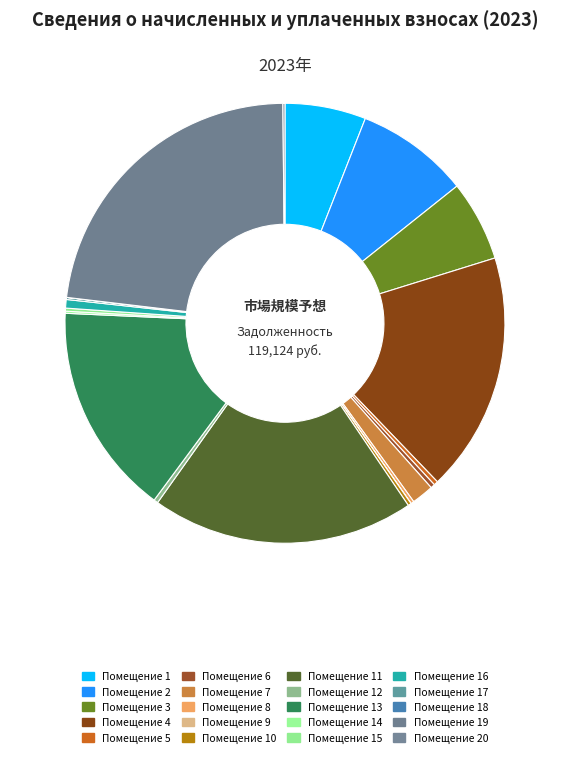

Rank the categories by value from highest to lowest.

19, 11, 4, 13, 2, 1, 3, 7, 16, 6, 12, 5, 10, 8, 15, 14, 17, 20, 9, 18